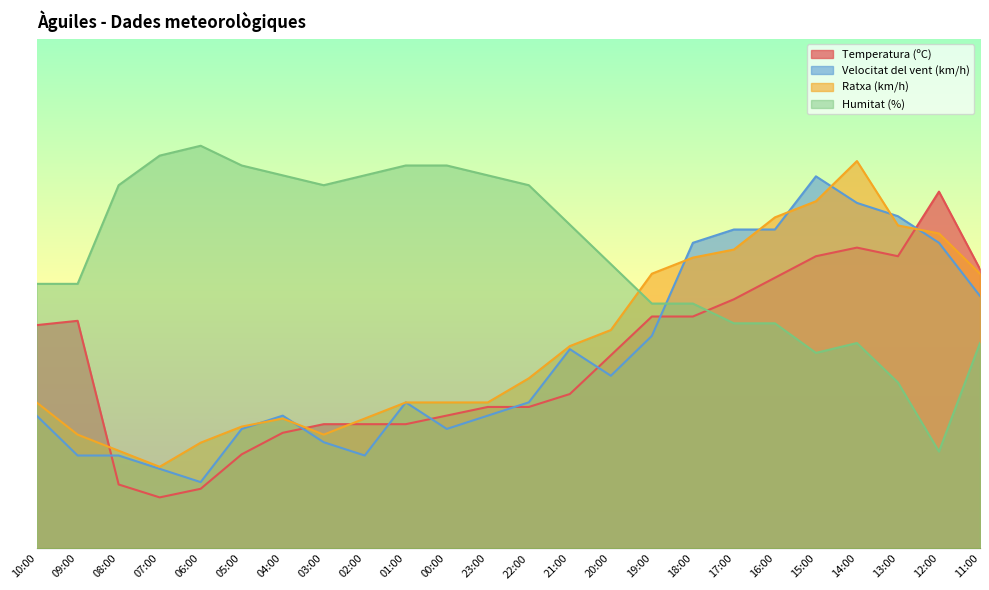

Read the Humitat (%) value at 21:00.

63.5